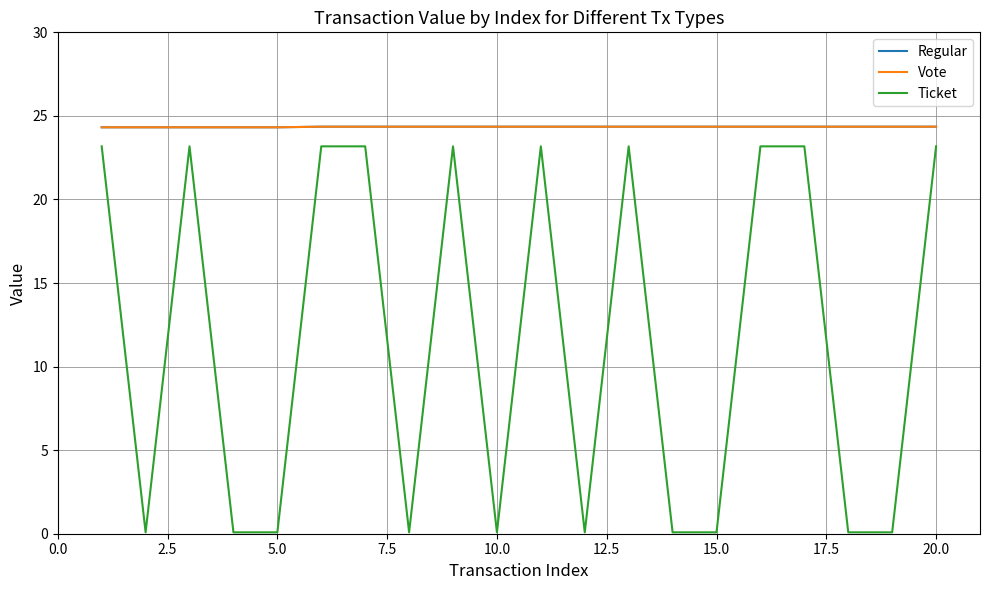

Rank the series by their maximum value, from highest to lowest.

Regular, Vote, Ticket